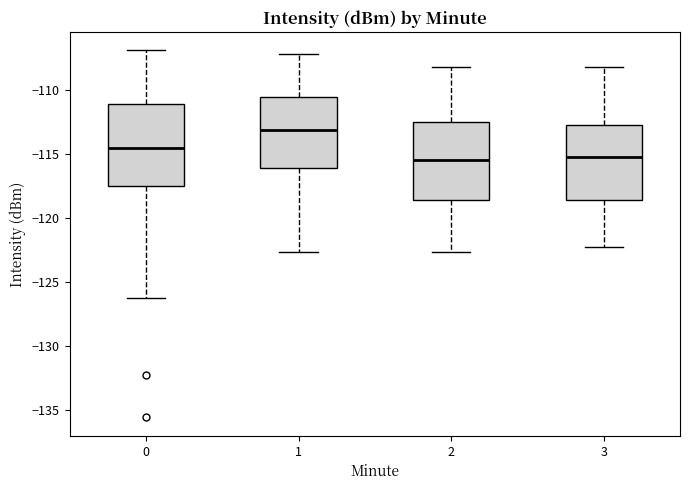

Reading left to right, read every box against the y-axis: the position of its median line, the range the box covers, and the ends of its whiskers. The values are not printed on the chart, so give them approximately, as read against the axis.

0: median -114.5, box -117.5 to -111.0, whiskers -126.0 to -107.0
1: median -113.0, box -116.0 to -110.5, whiskers -122.5 to -107.0
2: median -115.5, box -118.5 to -112.5, whiskers -122.5 to -108.0
3: median -115.0, box -118.5 to -112.5, whiskers -122.0 to -108.0